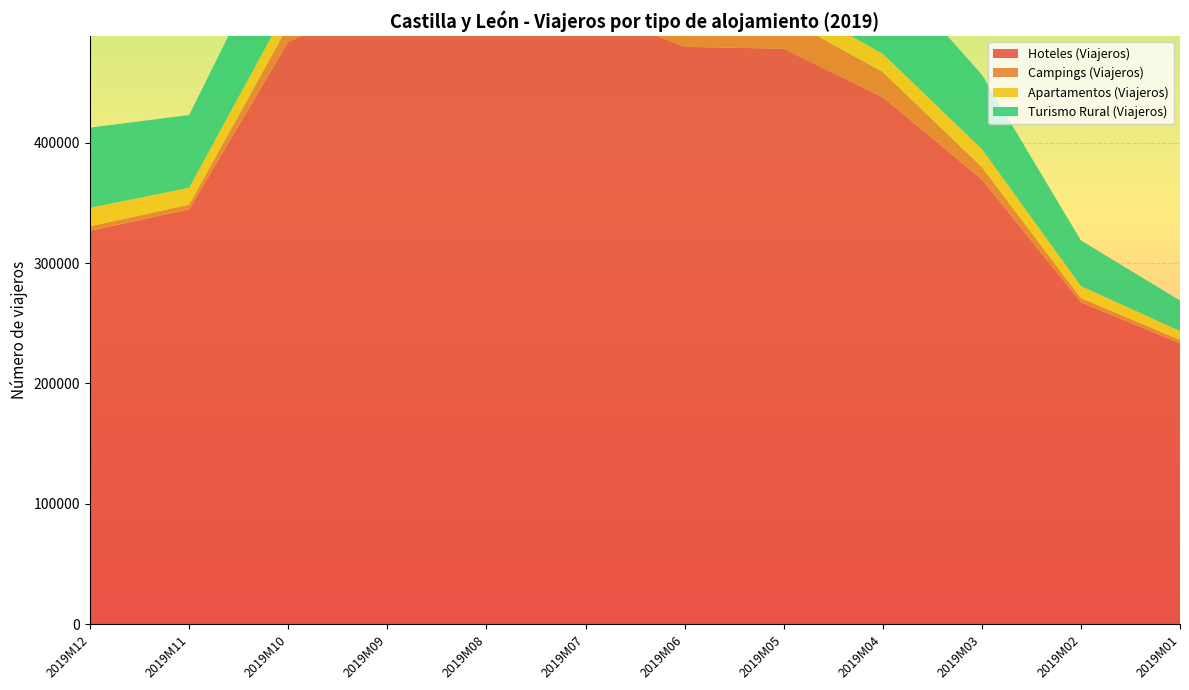

Reading left to right, what are all the values shown in this chart?

Hoteles (Viajeros): 2019M12=326865	2019M11=344682	2019M10=483801	2019M09=520141	2019M08=652772	2019M07=511770	2019M06=479633	2019M05=477998	2019M04=437724	2019M03=369622	2019M02=267389	2019M01=233316
Campings (Viajeros): 2019M12=3767	2019M11=3855	2019M10=13413	2019M09=30096	2019M08=96456	2019M07=72704	2019M06=42360	2019M05=26033	2019M04=21023	2019M03=10168	2019M02=3547	2019M01=2839
Apartamentos (Viajeros): 2019M12=15229	2019M11=14042	2019M10=16477	2019M09=16288	2019M08=25238	2019M07=20767	2019M06=16140	2019M05=15863	2019M04=15116	2019M03=14946	2019M02=10041	2019M01=7447
Turismo Rural (Viajeros): 2019M12=66616	2019M11=60419	2019M10=75024	2019M09=69240	2019M08=113854	2019M07=87733	2019M06=78154	2019M05=73615	2019M04=75028	2019M03=61768	2019M02=37835	2019M01=25278